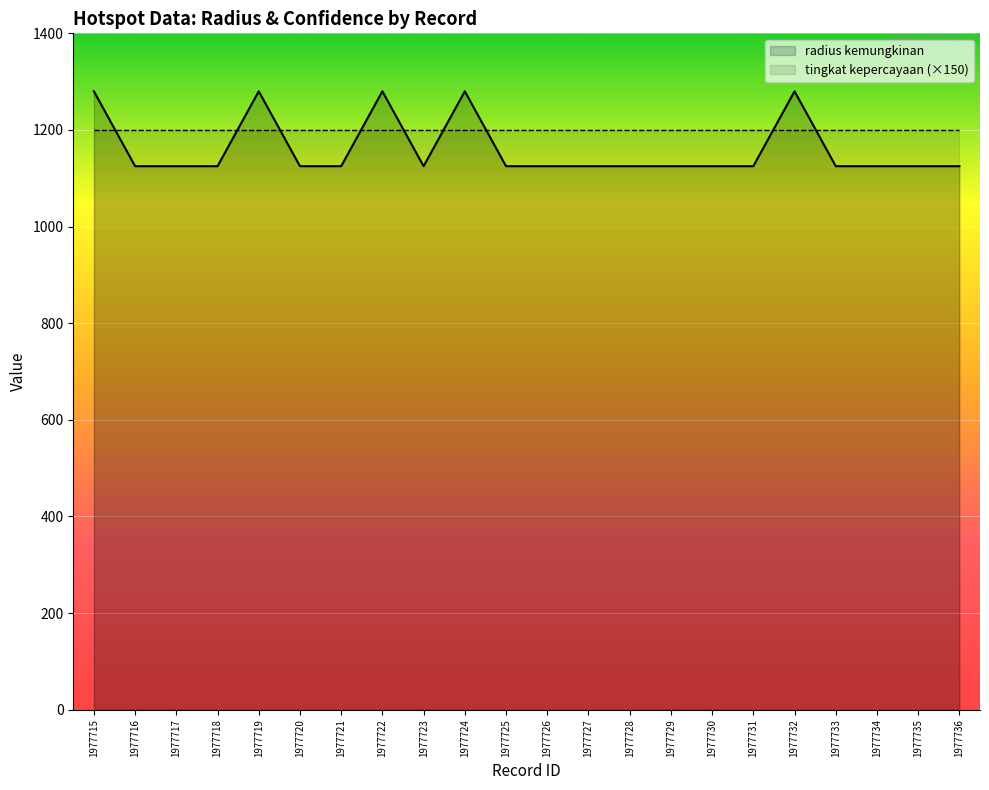

How many lines are shown in the chart?

2